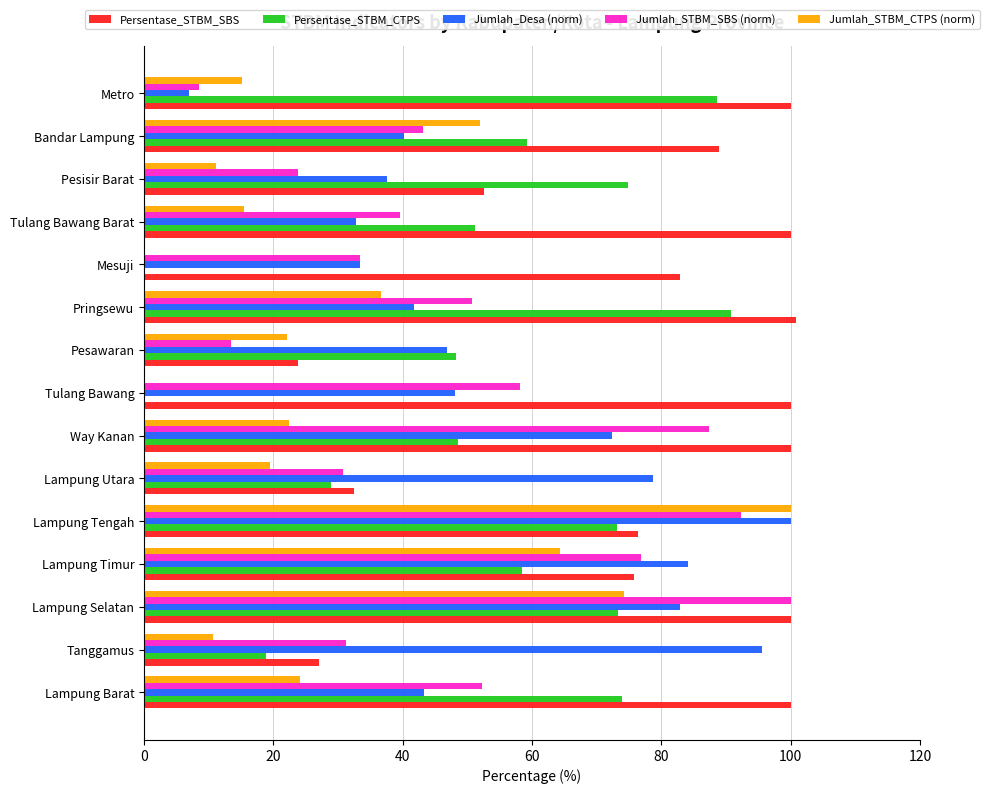

True or false: Jumlah_Desa (norm) has a value of 33.4 at Mesuji.

True